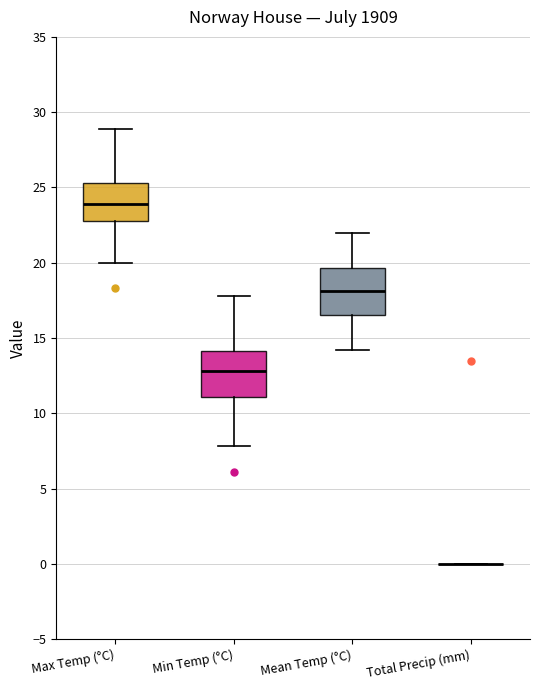

Reading left to right, transcribe this box plot: for each box, give where its median line is, the range the box spans, and where its two whiskers end, as read against the y-axis. The values are not printed on the chart, so give them approximately, as read against the axis.

Max Temp (°C): median 24.0, box 23.0 to 25.5, whiskers 20.0 to 29.0
Min Temp (°C): median 13.0, box 11.0 to 14.0, whiskers 8.0 to 18.0
Mean Temp (°C): median 18.0, box 16.5 to 19.5, whiskers 14.0 to 22.0
Total Precip (mm): box collapsed to a line at 0.0, whiskers 0.0 to 0.0